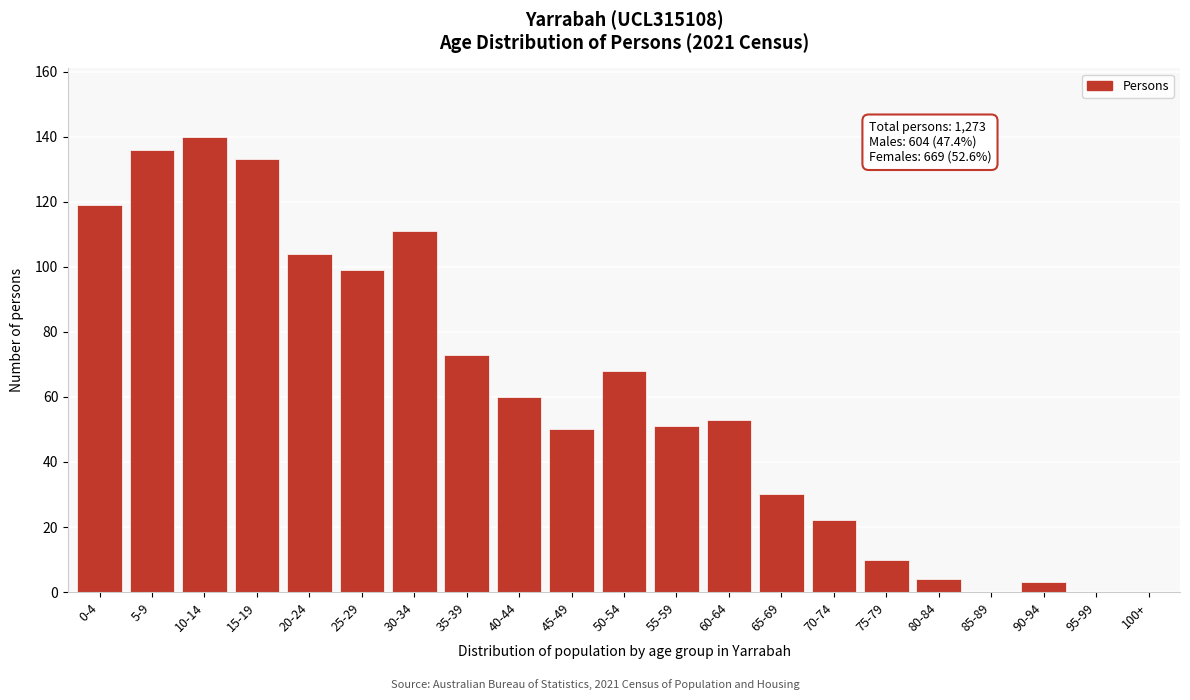

Reading left to right, what are all the values shown in this chart?

0-4=119	5-9=136	10-14=140	15-19=133	20-24=104	25-29=99	30-34=111	35-39=73	40-44=60	45-49=50	50-54=68	55-59=51	60-64=53	65-69=30	70-74=22	75-79=10	80-84=4	85-89=0	90-94=3	95-99=0	100+=0